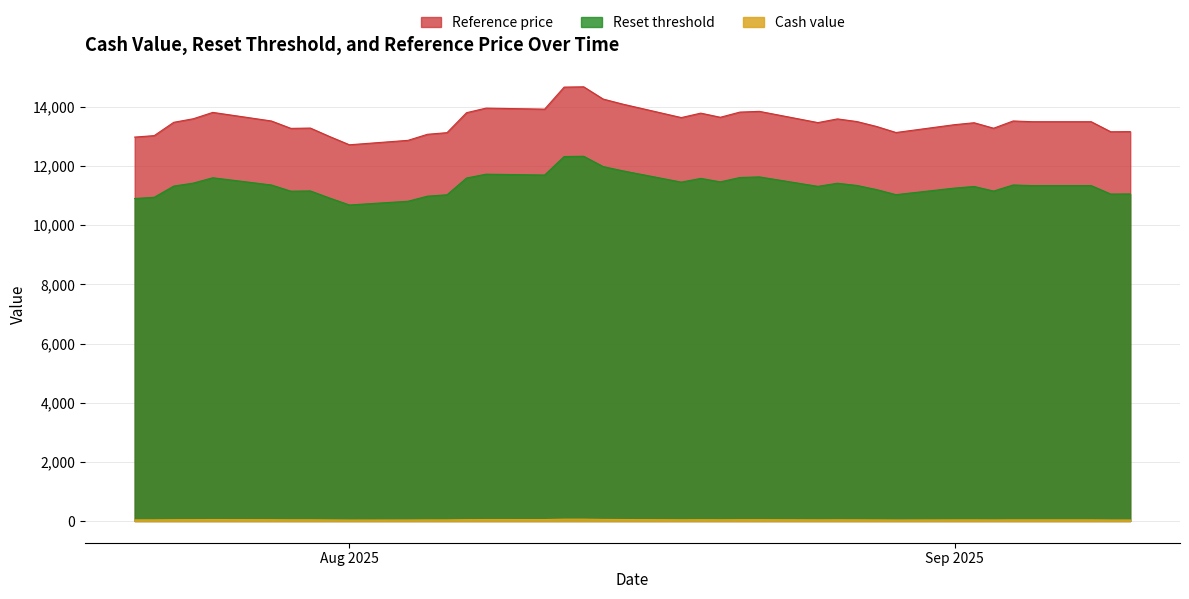

Is the value of Cash value at 2025-08-05 greater than the value of Reference price at 2025-09-02?

No